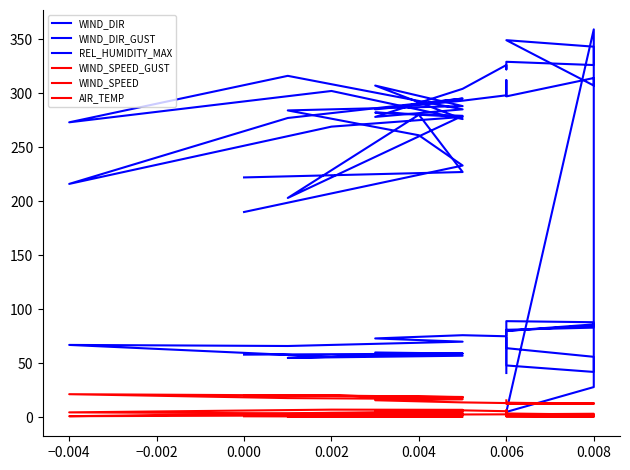

At which label is WIND_DIR_GUST closest to 182?

23